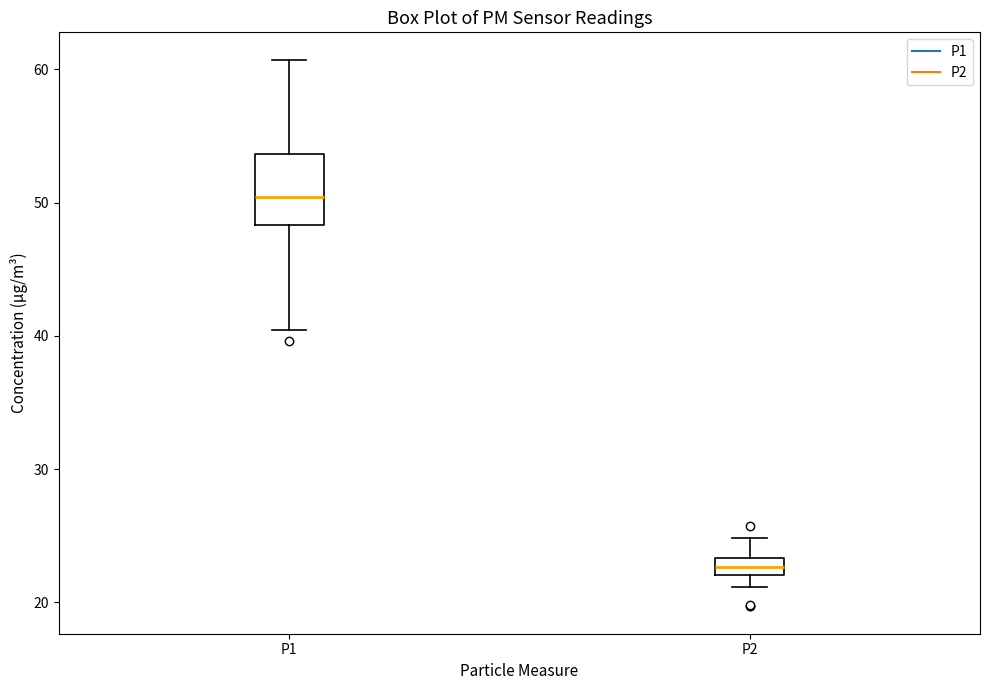

Which box is the tallest, from its lower edge to its upper edge?

P1